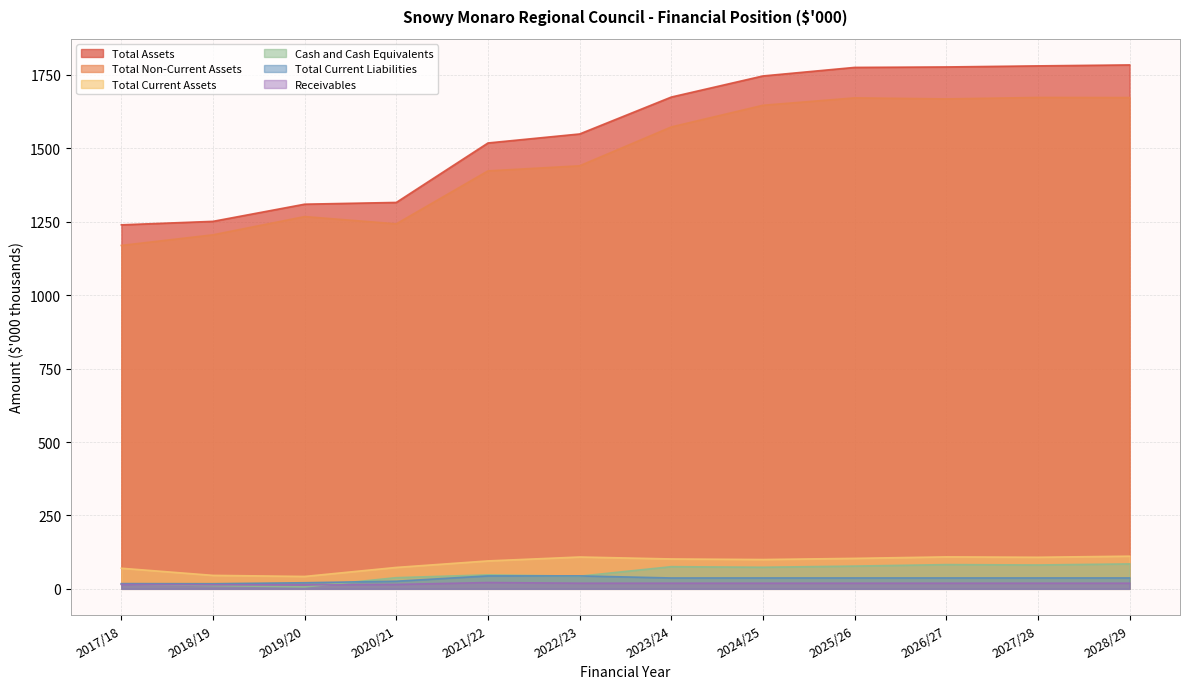

The Total Current Assets series shows 161.3 at 2027/28. True or false?

False